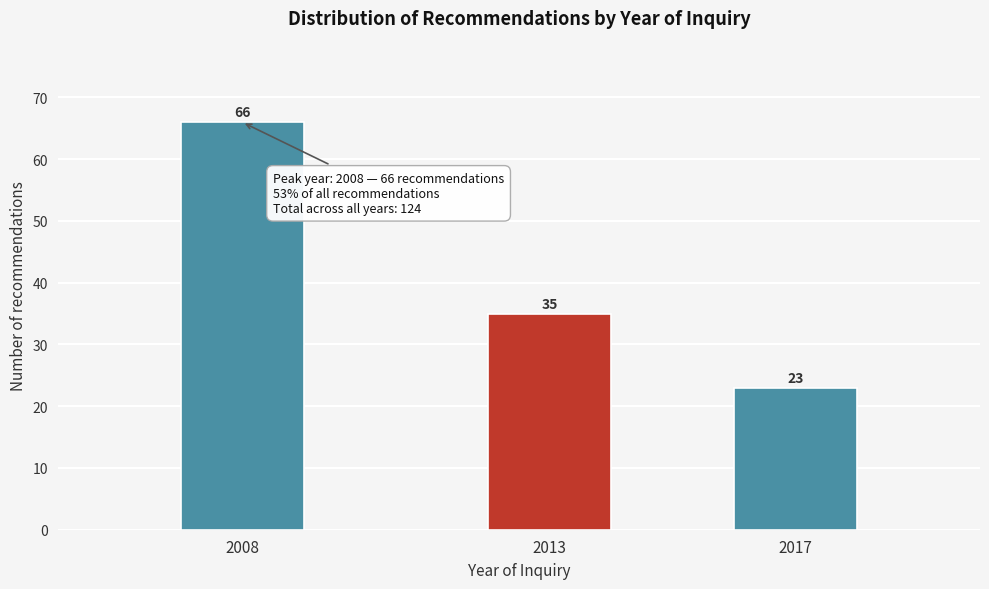

Reading right to left, what are all the values shown in this chart?

23	35	66